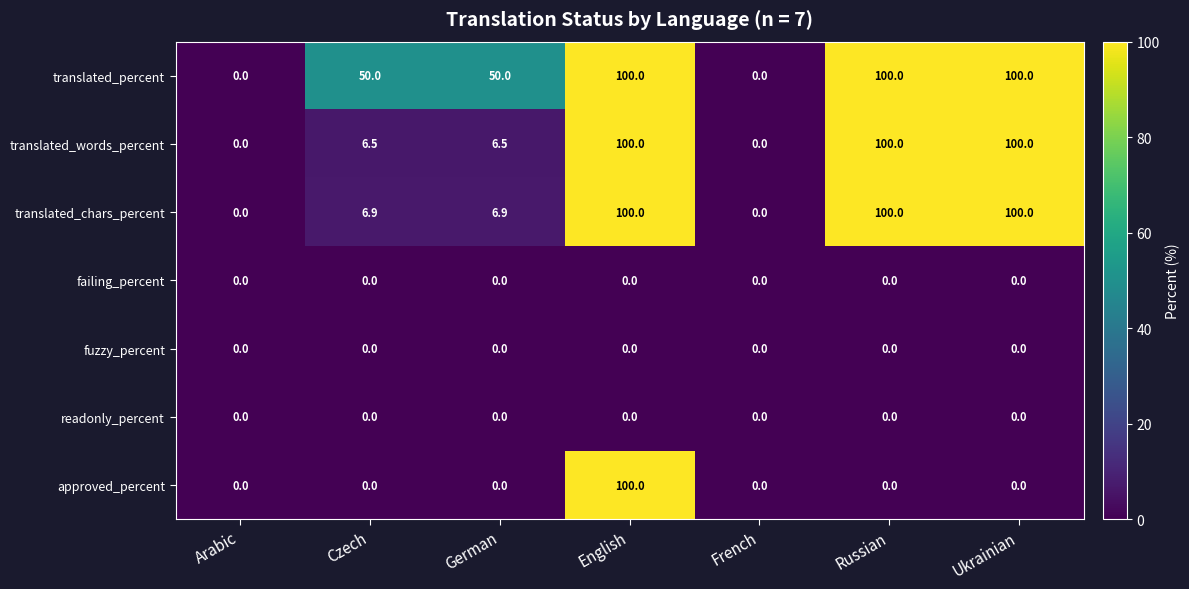

Is it true that translated_chars_percent equals 6.9 at Czech?

True